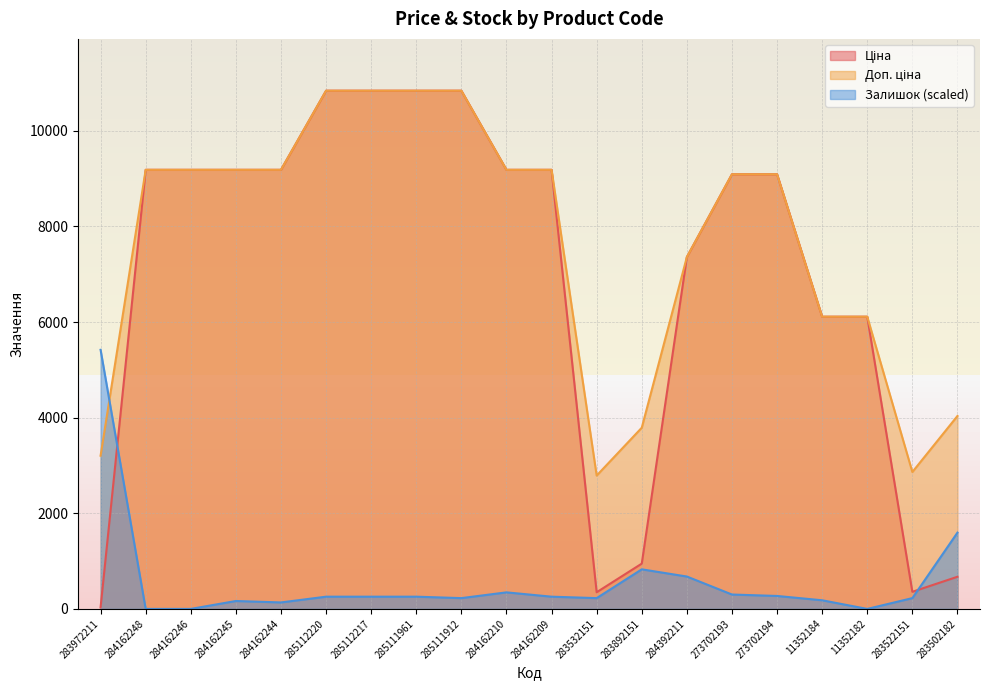

How many lines are shown in the chart?

3